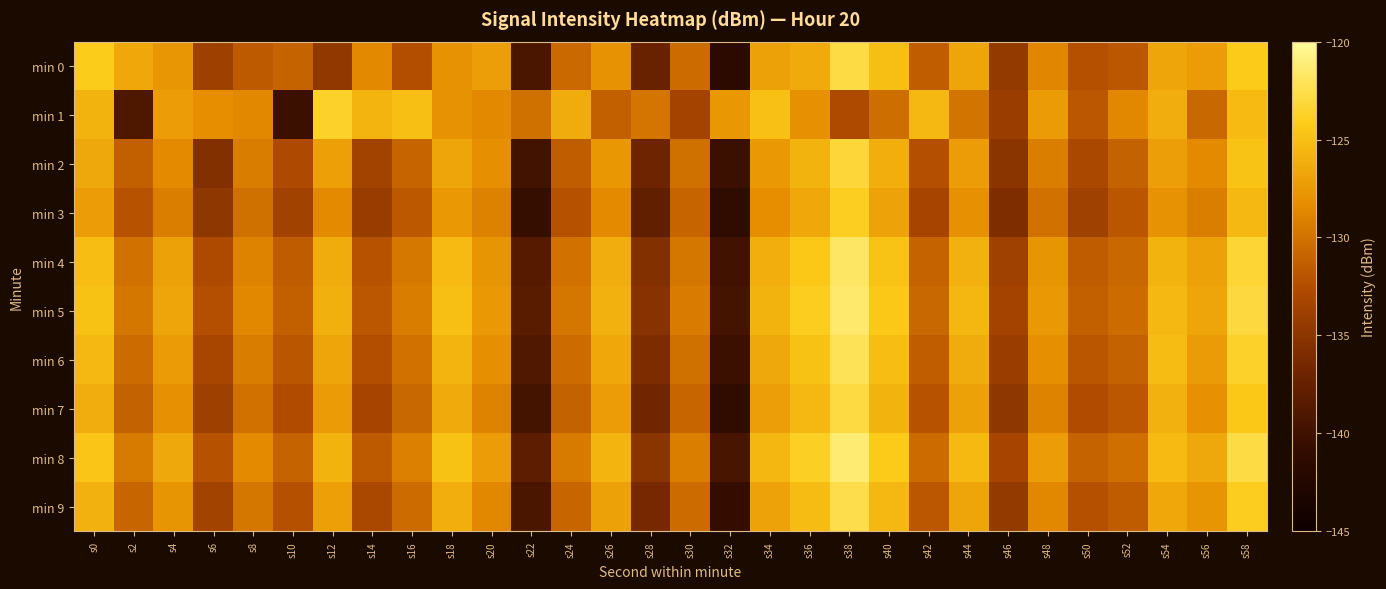

What is the total value across all series at s24?

-1302.0